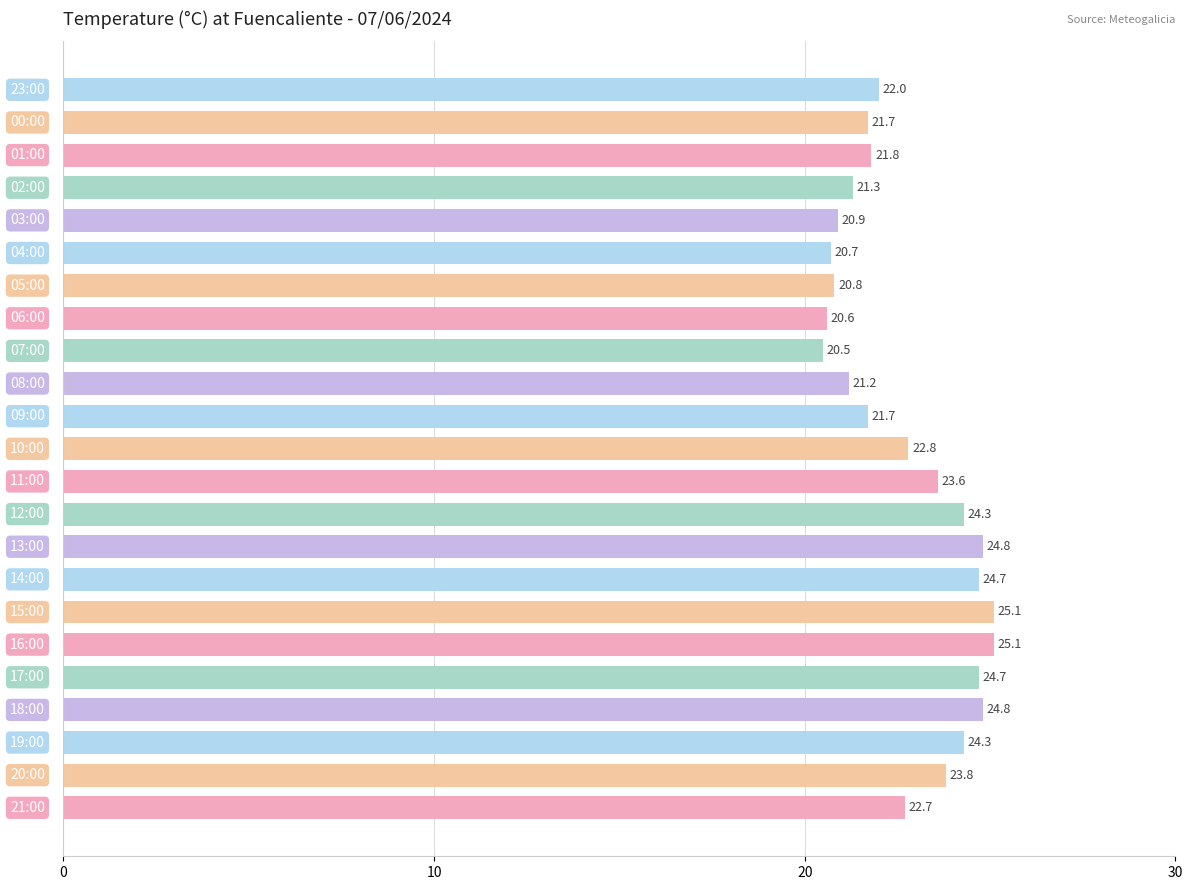

What is the average value?

22.8